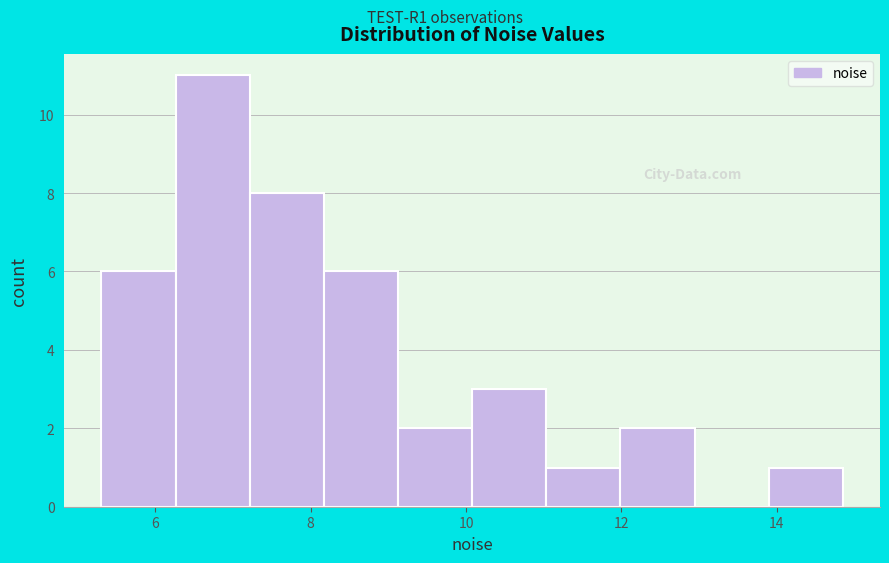

Over which range of the x-axis is the bar tallest?

6.2 to 7.2